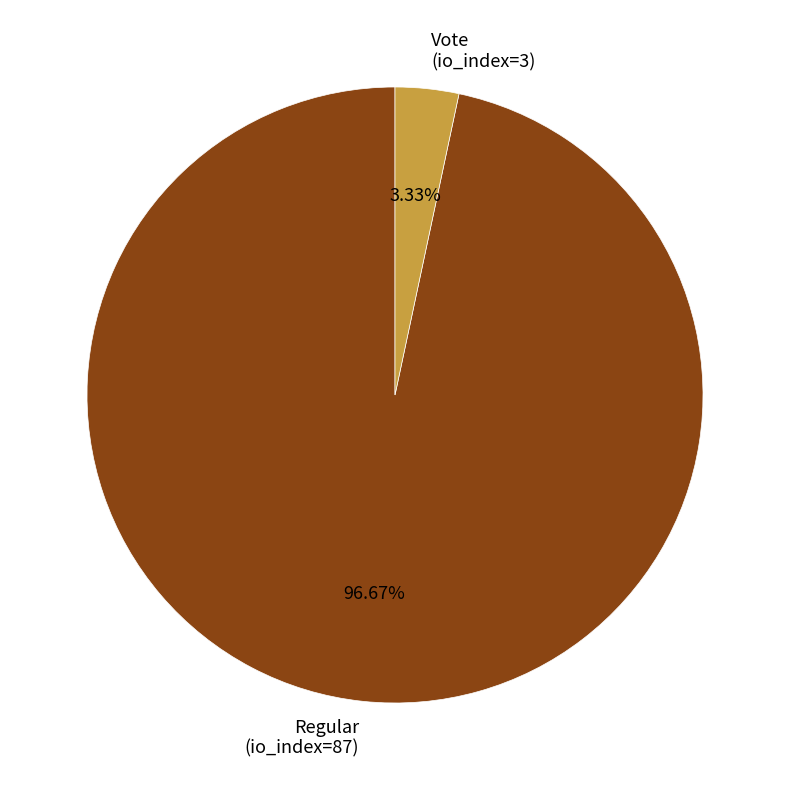

How many slices are in this pie chart?

2